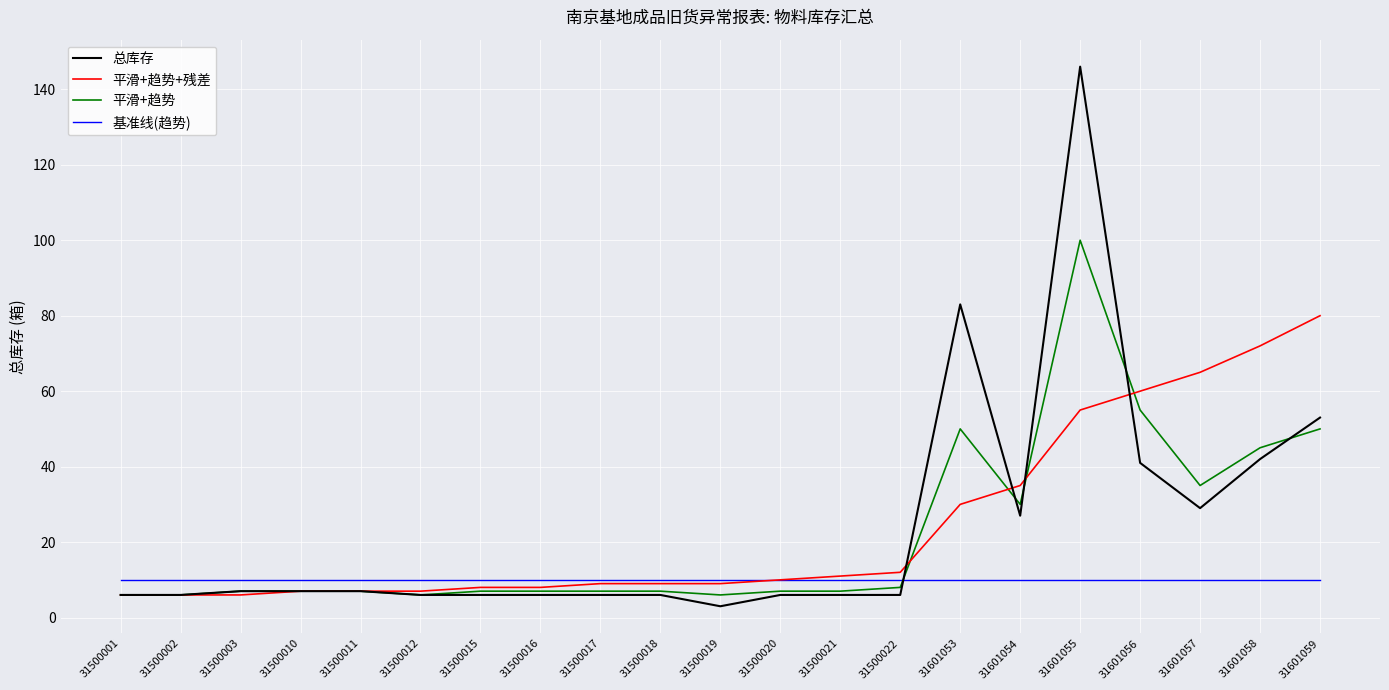

At how many categories does at least one series exceed 36?

6